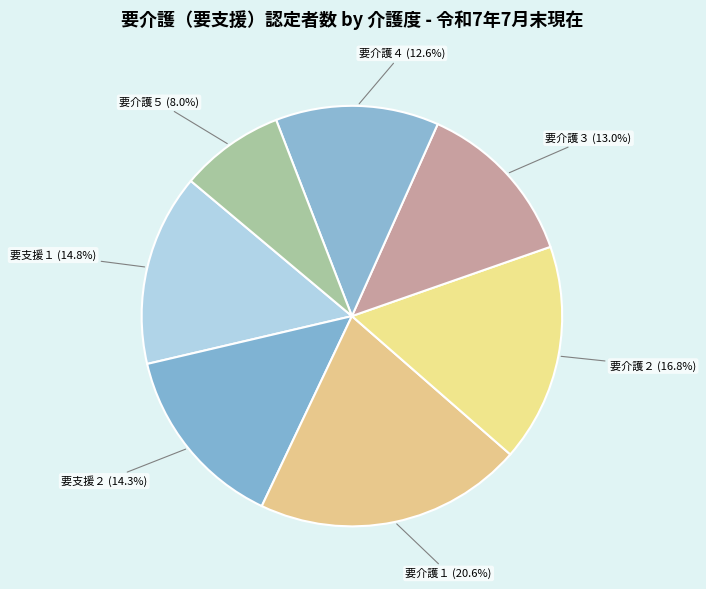

How many segments does this pie chart have?

7